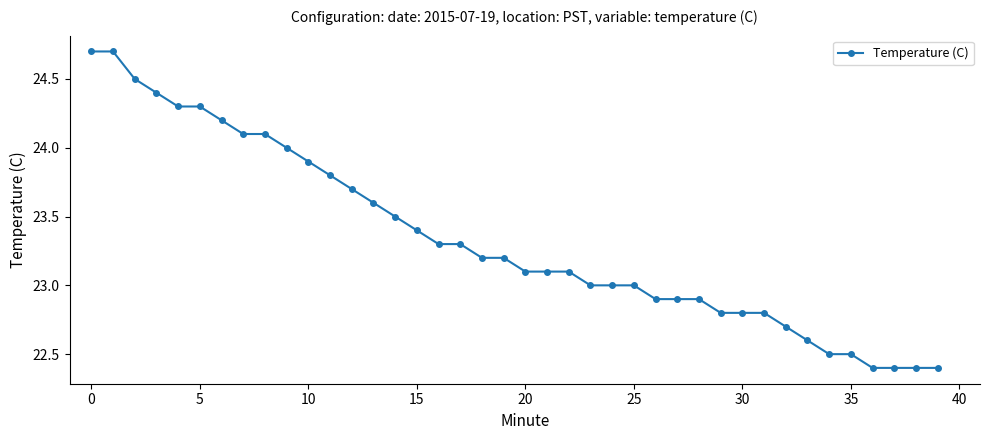

Does the chart have visible grid lines?

No